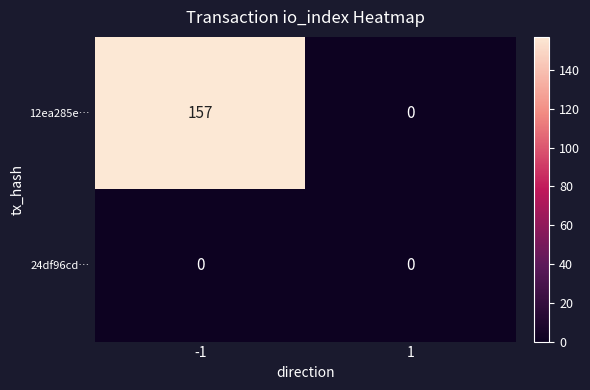

Rank the series by their maximum value, from highest to lowest.

12ea285e…, 24df96cd…